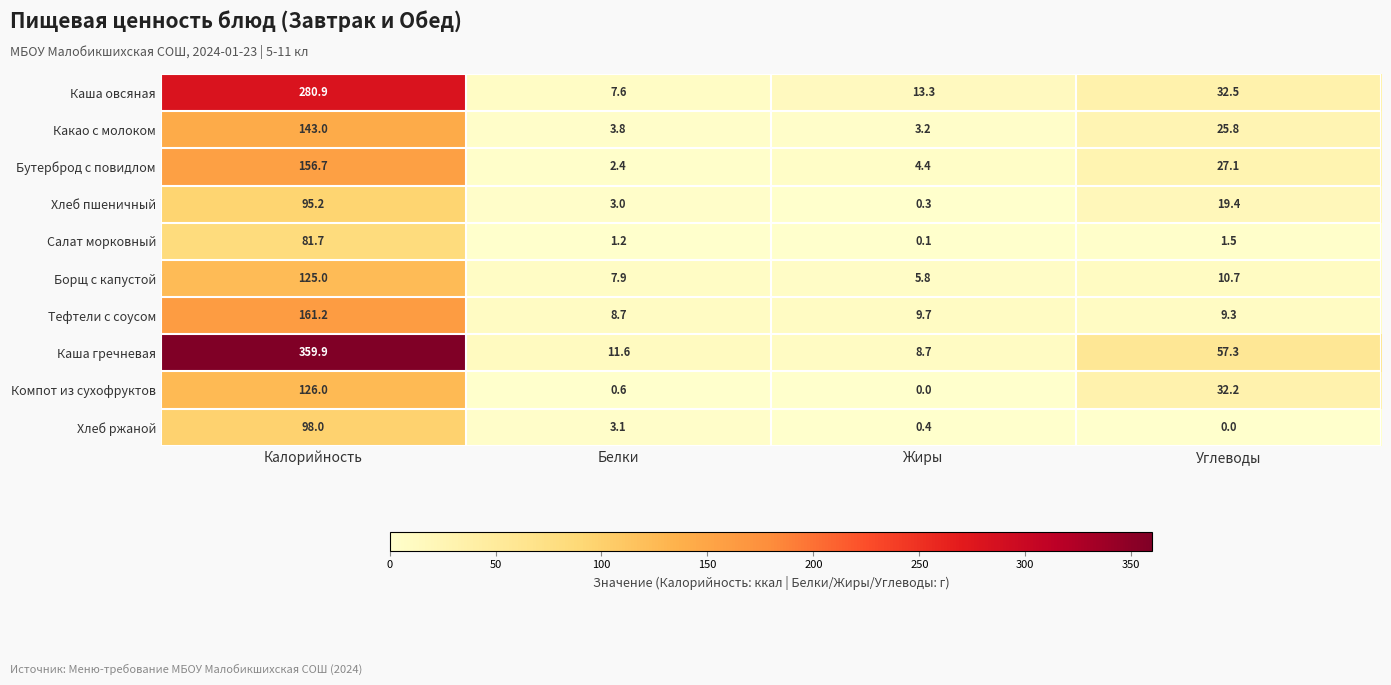

What is the total value across all series at Жиры?

45.9